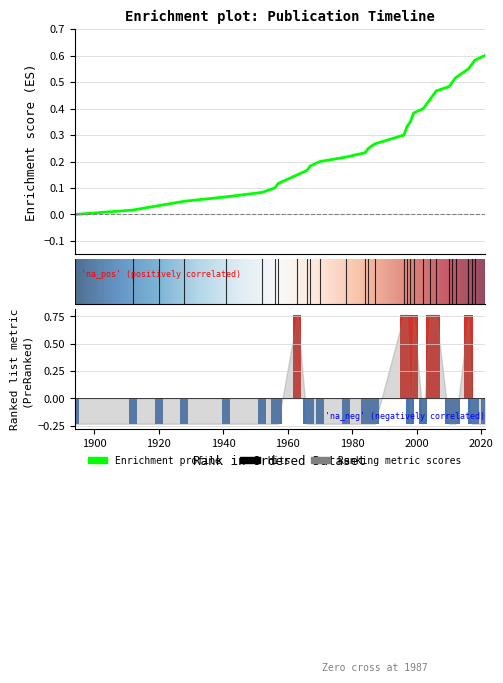

Is the value of Publication Count at 1984 greater than the value of Cumulative Count at 1941?

No